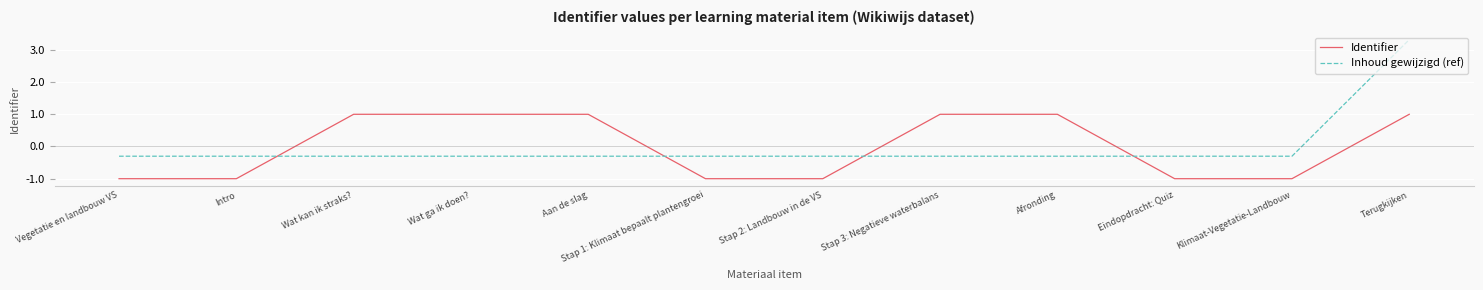

What is the minimum value for Identifier?

-1.0